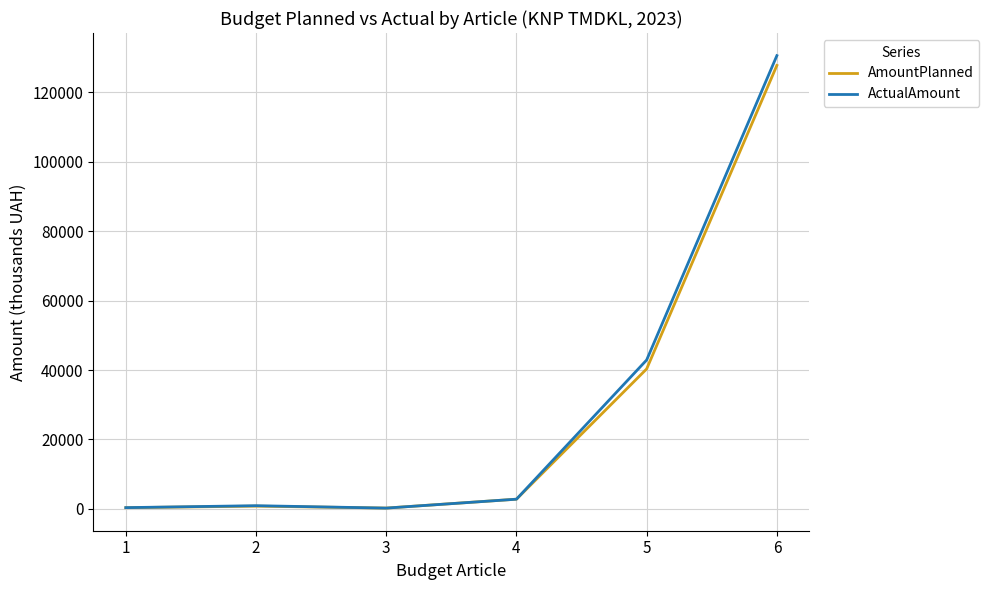

What are all the series names shown in the legend?

AmountPlanned, ActualAmount